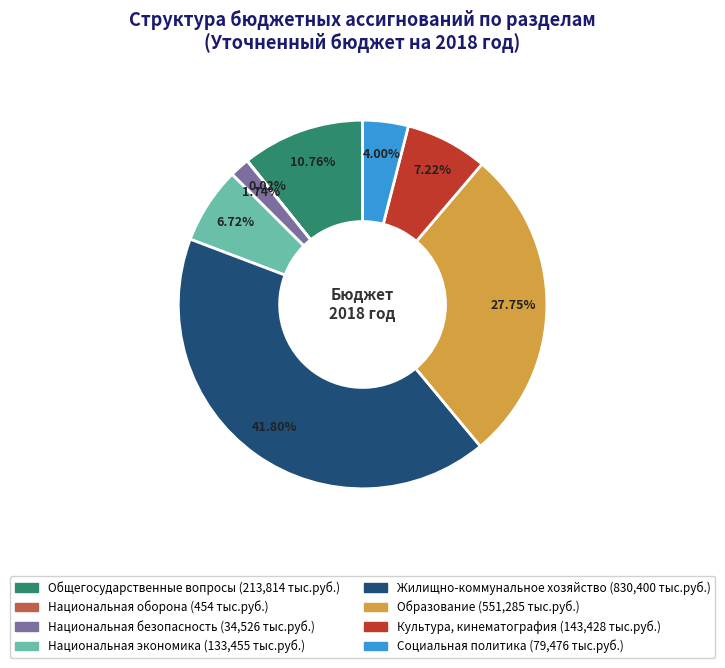

What is the largest slice in the pie chart?

Жилищно-коммунальное хозяйство